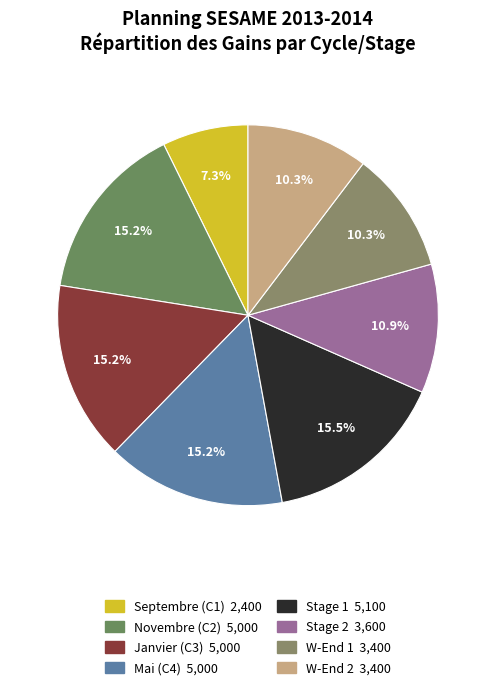

To the nearest percent, what is the difference between the largest and smallest slice percentages?

8%